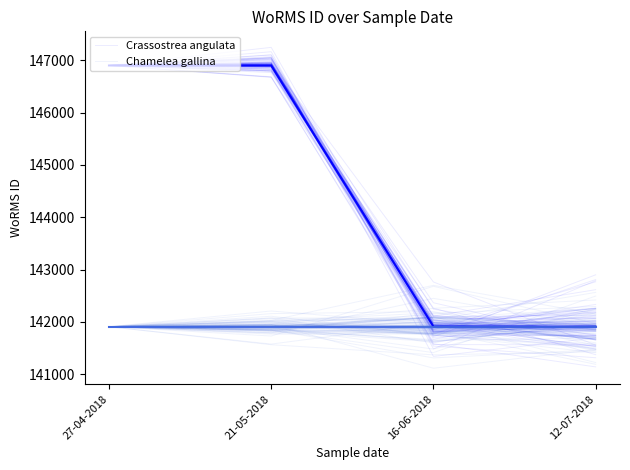

What is the average value of the Crassostrea angulata series?

144464.5